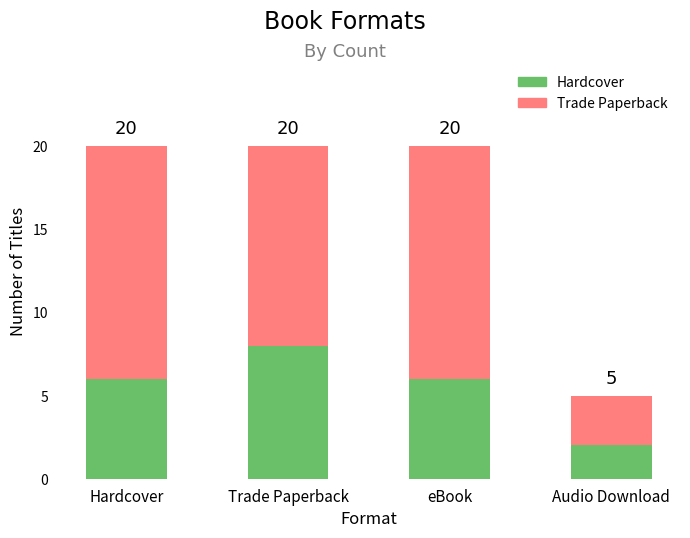

How many Trade Paperback values are between 12 and 14?

3